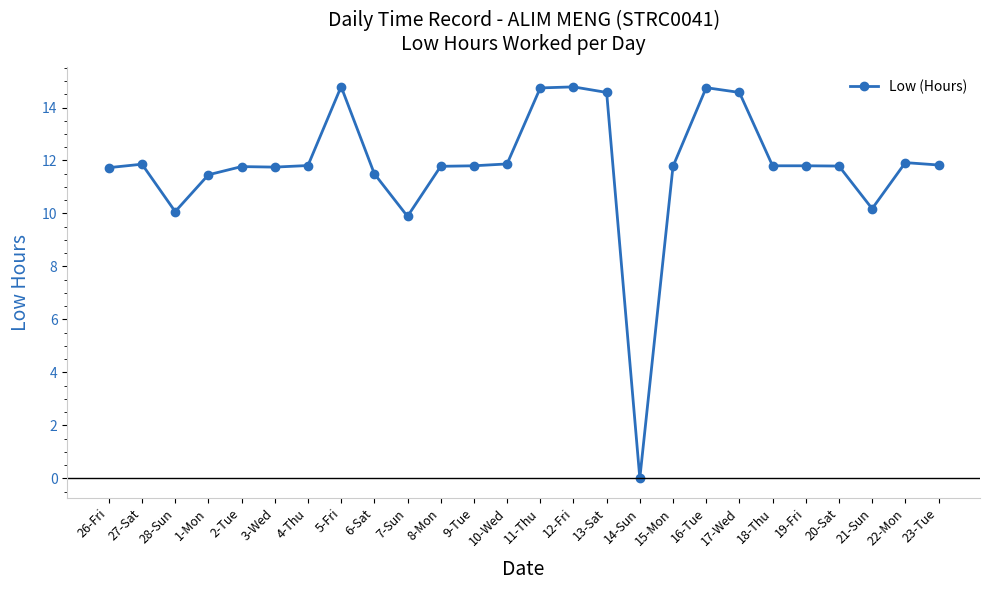

What is the label of the 2nd point from the right?

22-Mon